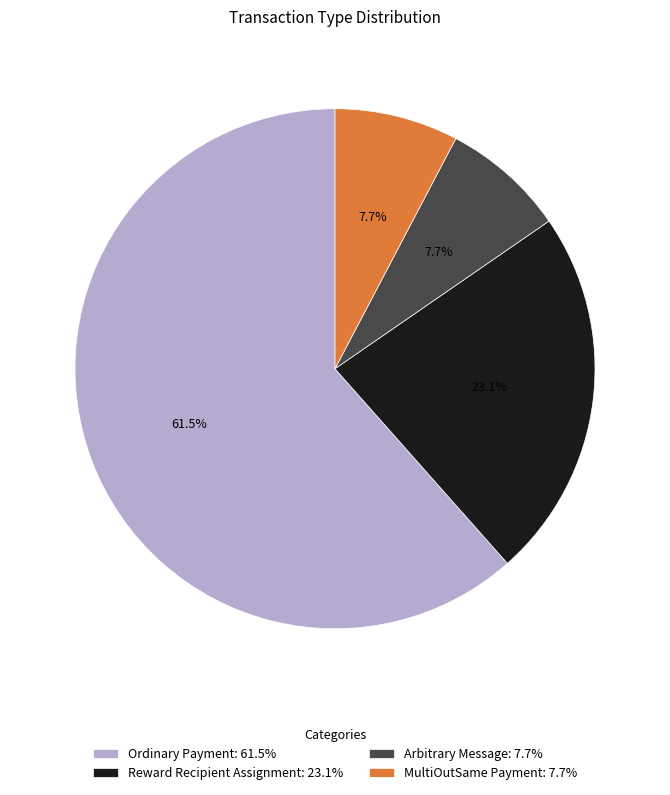

How many slices are in this pie chart?

4